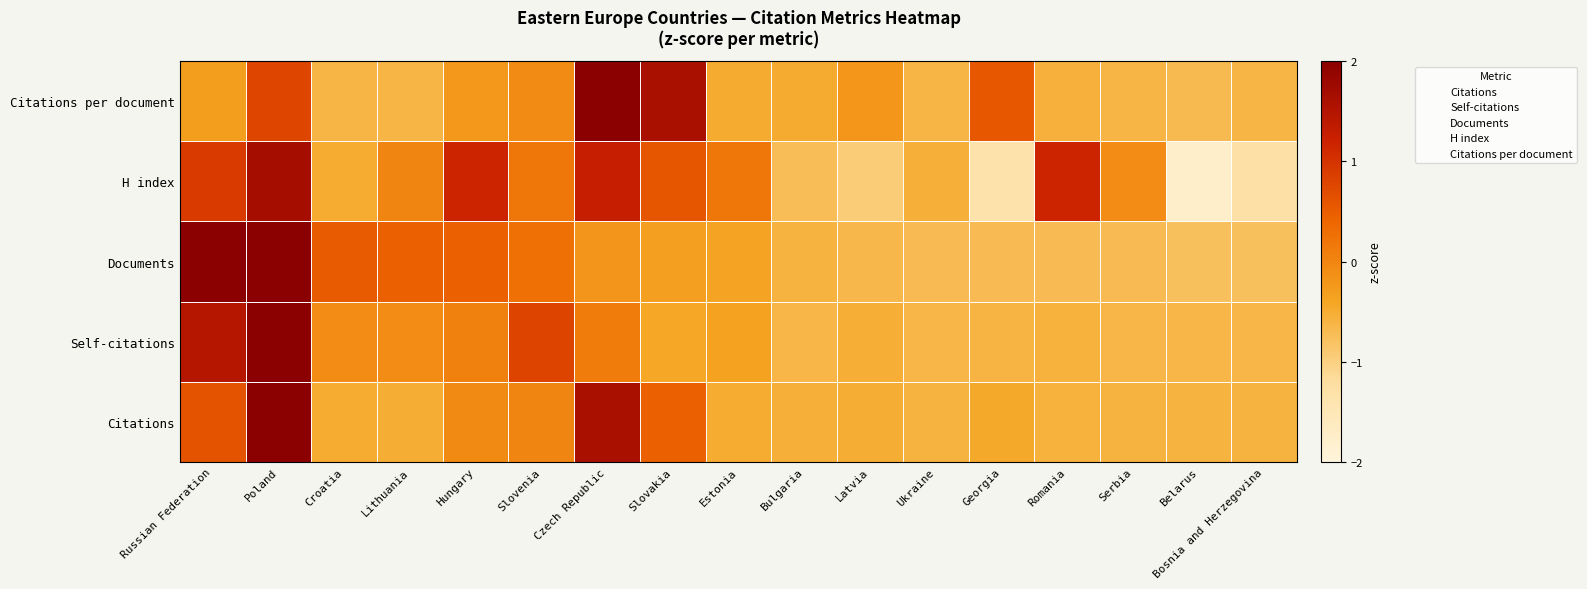

Reading left to right, what are all the values shown in this chart?

Citations: Russian Federation=0.6	Poland=3.3	Croatia=-0.5	Lithuania=-0.5	Hungary=-0.1	Slovenia=0.0	Czech Republic=1.6	Slovakia=0.5	Estonia=-0.5	Bulgaria=-0.5	Latvia=-0.5	Ukraine=-0.6	Georgia=-0.4	Romania=-0.6	Serbia=-0.6	Belarus=-0.6	Bosnia and Herzegovina=-0.6
Self-citations: Russian Federation=1.5	Poland=3.3	Croatia=-0.1	Lithuania=-0.1	Hungary=0.1	Slovenia=0.8	Czech Republic=0.1	Slovakia=-0.4	Estonia=-0.4	Bulgaria=-0.6	Latvia=-0.5	Ukraine=-0.6	Georgia=-0.6	Romania=-0.6	Serbia=-0.6	Belarus=-0.6	Bosnia and Herzegovina=-0.6
Documents: Russian Federation=2.7	Poland=2.1	Croatia=0.5	Lithuania=0.5	Hungary=0.5	Slovenia=0.3	Czech Republic=-0.2	Slovakia=-0.3	Estonia=-0.4	Bulgaria=-0.6	Latvia=-0.6	Ukraine=-0.7	Georgia=-0.7	Romania=-0.7	Serbia=-0.7	Belarus=-0.8	Bosnia and Herzegovina=-0.8
H index: Russian Federation=0.9	Poland=1.7	Croatia=-0.5	Lithuania=0.0	Hungary=1.2	Slovenia=0.2	Czech Republic=1.3	Slovakia=0.6	Estonia=0.2	Bulgaria=-0.7	Latvia=-0.9	Ukraine=-0.5	Georgia=-1.4	Romania=1.2	Serbia=-0.1	Belarus=-1.8	Bosnia and Herzegovina=-1.3
Citations per document: Russian Federation=-0.3	Poland=0.8	Croatia=-0.6	Lithuania=-0.6	Hungary=-0.2	Slovenia=-0.1	Czech Republic=3.2	Slovakia=1.6	Estonia=-0.5	Bulgaria=-0.5	Latvia=-0.2	Ukraine=-0.6	Georgia=0.6	Romania=-0.6	Serbia=-0.6	Belarus=-0.7	Bosnia and Herzegovina=-0.6